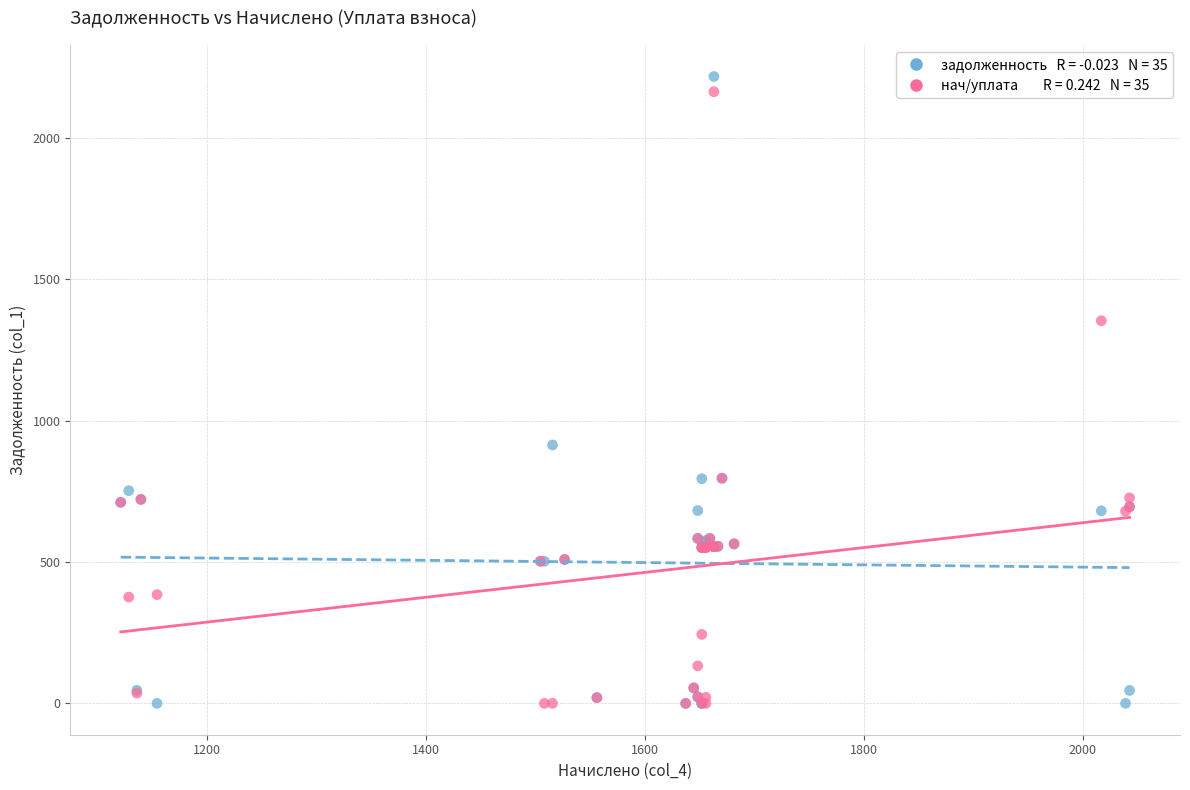

Across all series, what Y value is closest to 1108?

913.9